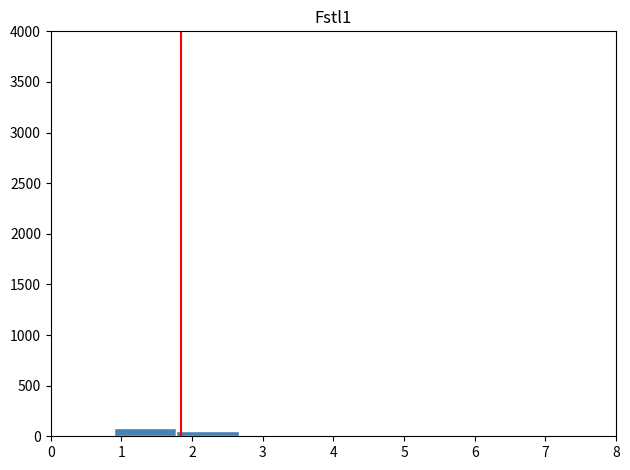

Reading left to right, list every bar in this chart as the range it spans on the x-axis followed by its height. Neither the bar edges nor the heights are printed on the chart, so give them approximately, as read against the axes.

0.0 to 0.9: 0
0.9 to 1.8: 100
1.8 to 2.7: 50
2.7 to 3.6: under 50
3.6 to 4.4: 0
4.4 to 5.3: 0
5.3 to 6.2: 0
6.2 to 7.1: 0
7.1 to 8.0: 0